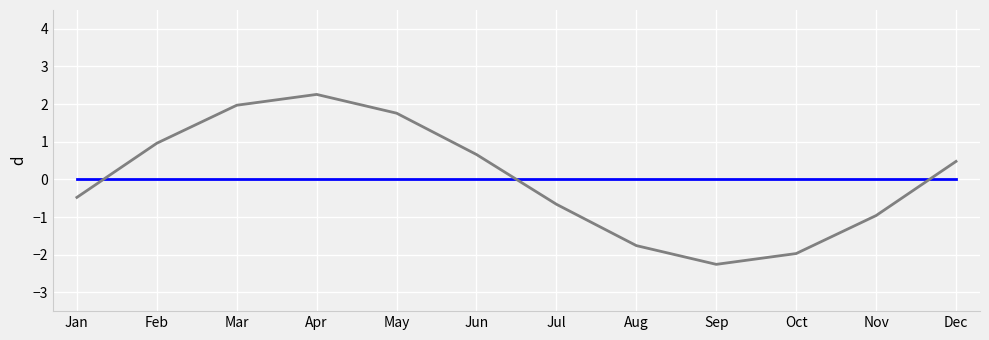

Which category has the lowest value across all series?

Sep